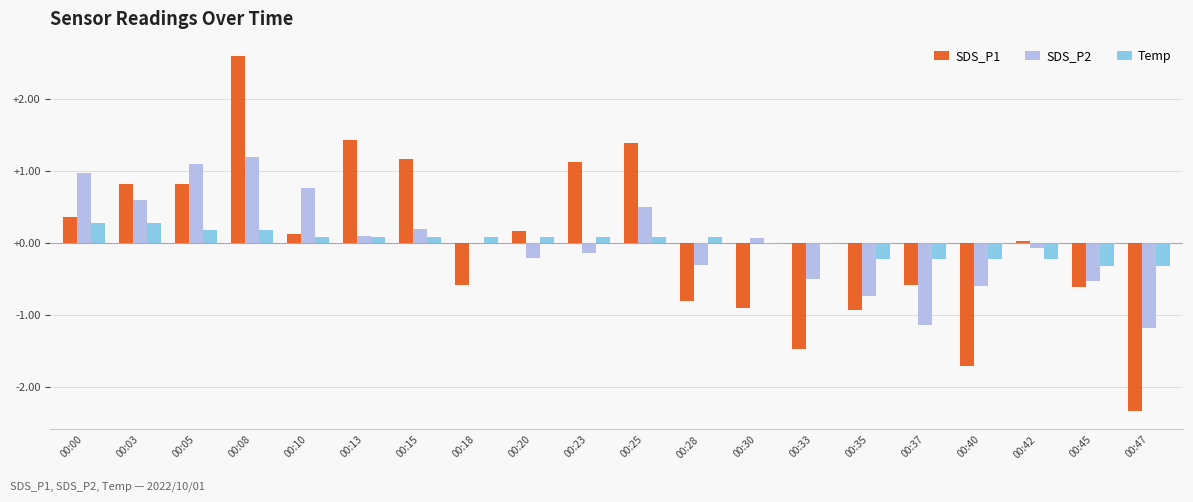

Where is SDS_P2 nearest to the value 0?

00:18